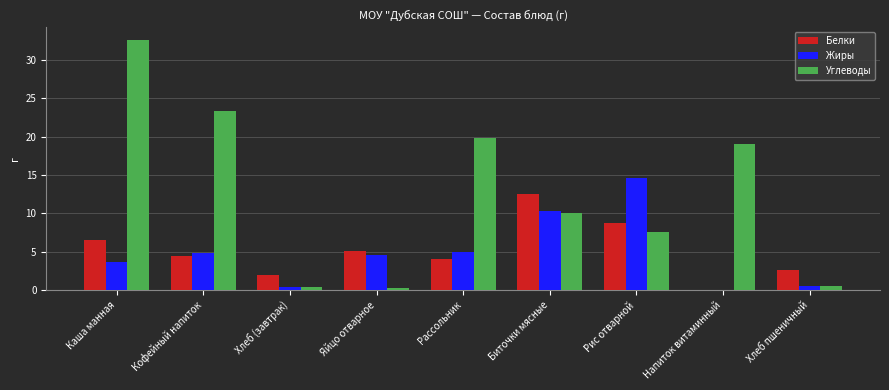

True or false: Углеводы has a value of 19.0 at Напиток витаминный.

True